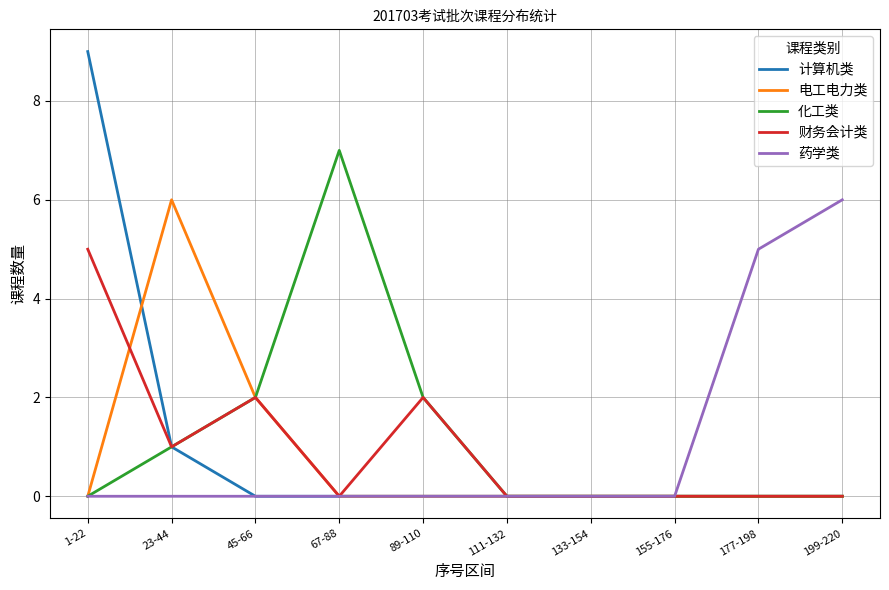

Reading left to right, list all the values displayed in this chart.

计算机类: 9	1	0	0	0	0	0	0	0	0
电工电力类: 0	6	2	0	0	0	0	0	0	0
化工类: 0	1	2	7	2	0	0	0	0	0
财务会计类: 5	1	2	0	2	0	0	0	0	0
药学类: 0	0	0	0	0	0	0	0	5	6